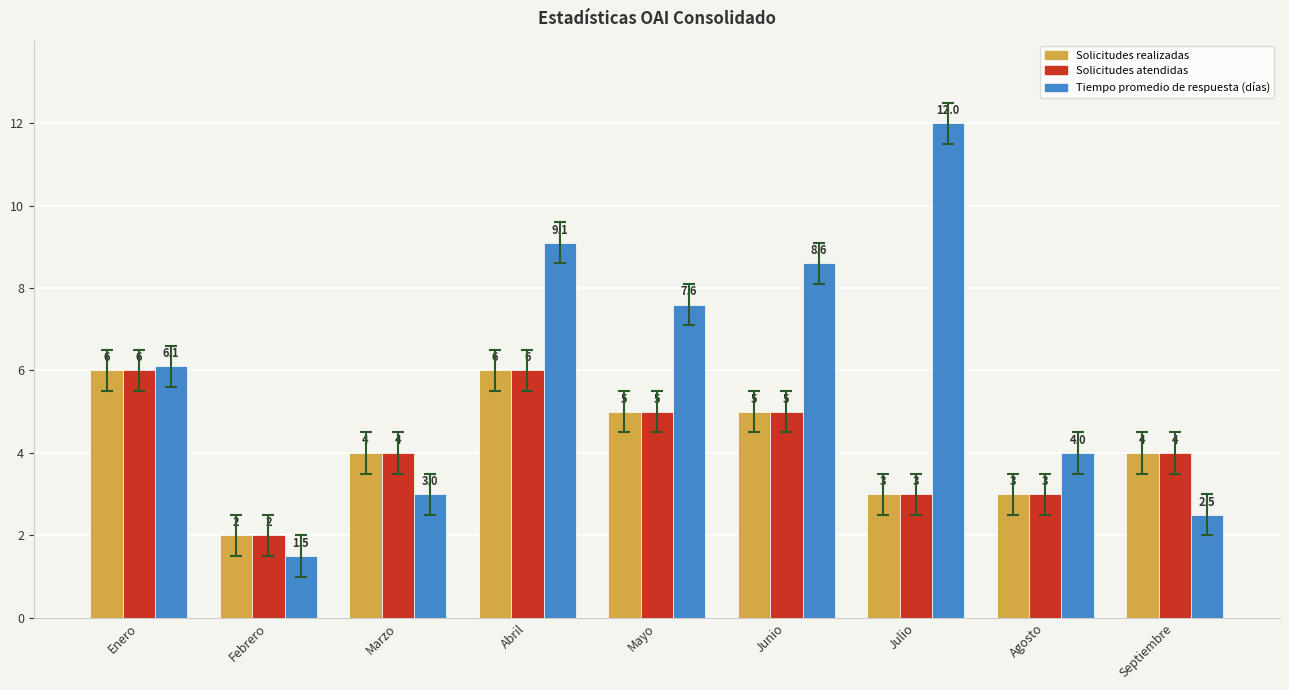

Which series has the largest range (max minus min)?

Tiempo promedio de respuesta (días)